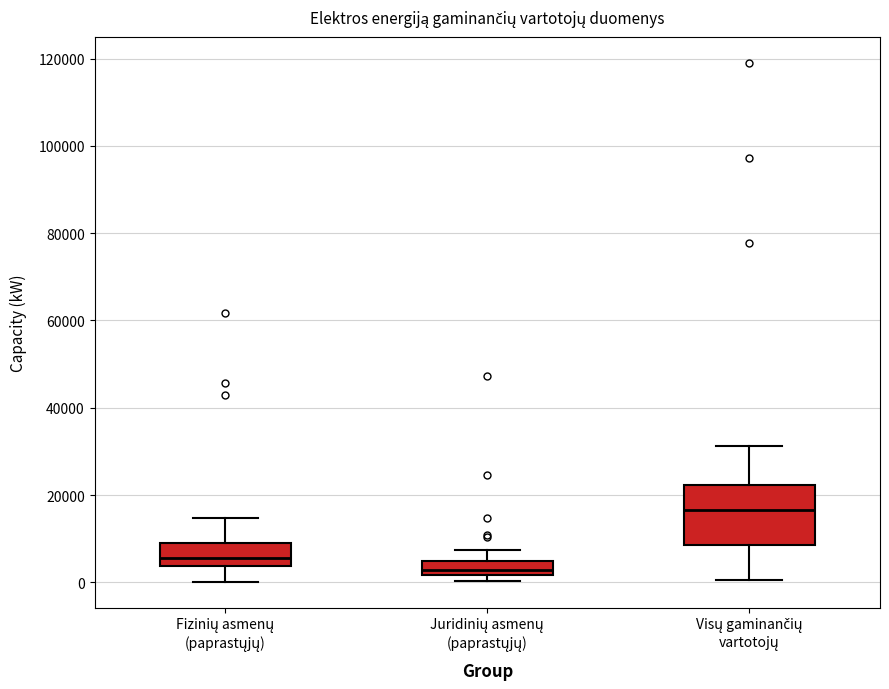

Where does the lower whisker of the box for Fizinių asmenų (paprastųjų) end on the y-axis? The values are not printed on the chart, so give them approximately, as read against the axis.

0